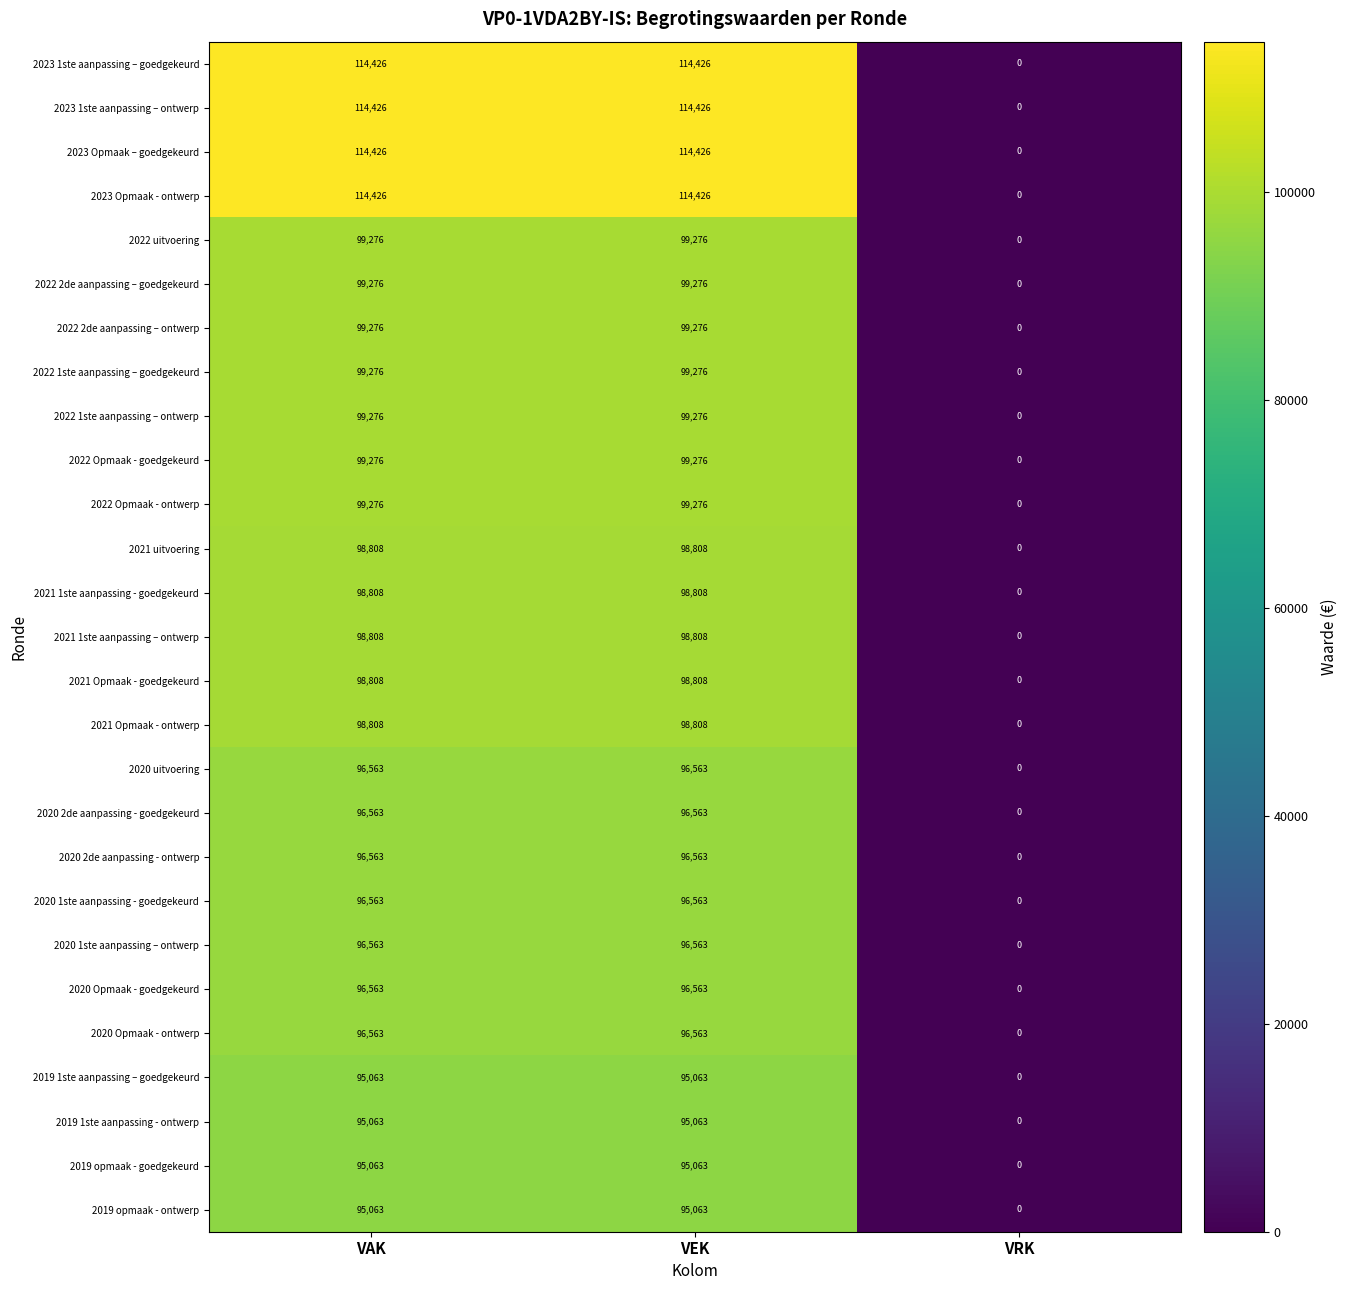

What is the sum of the 2021 uitvoering values at VEK and VAK?

197616